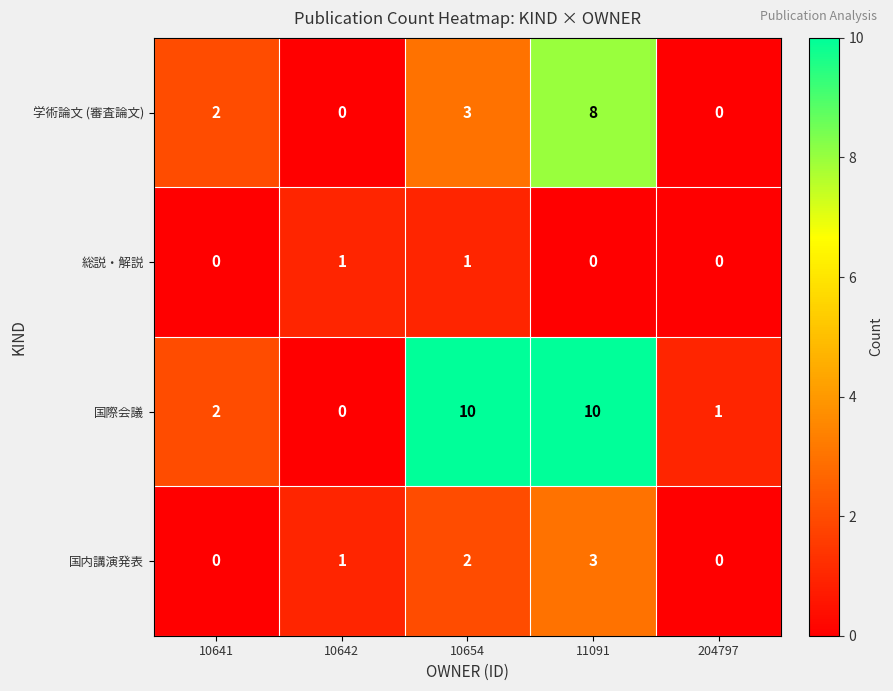

Reading right to left, list all the values displayed in this chart.

学術論文 (審査論文): 0	8	3	0	2
総説・解説: 0	0	1	1	0
国際会議: 1	10	10	0	2
国内講演発表: 0	3	2	1	0